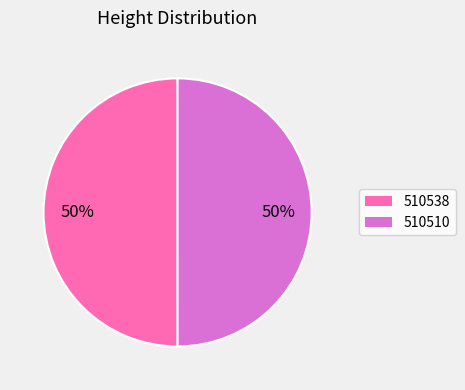

To the nearest percent, what is the combined percentage of 510538 and 510510?

100%